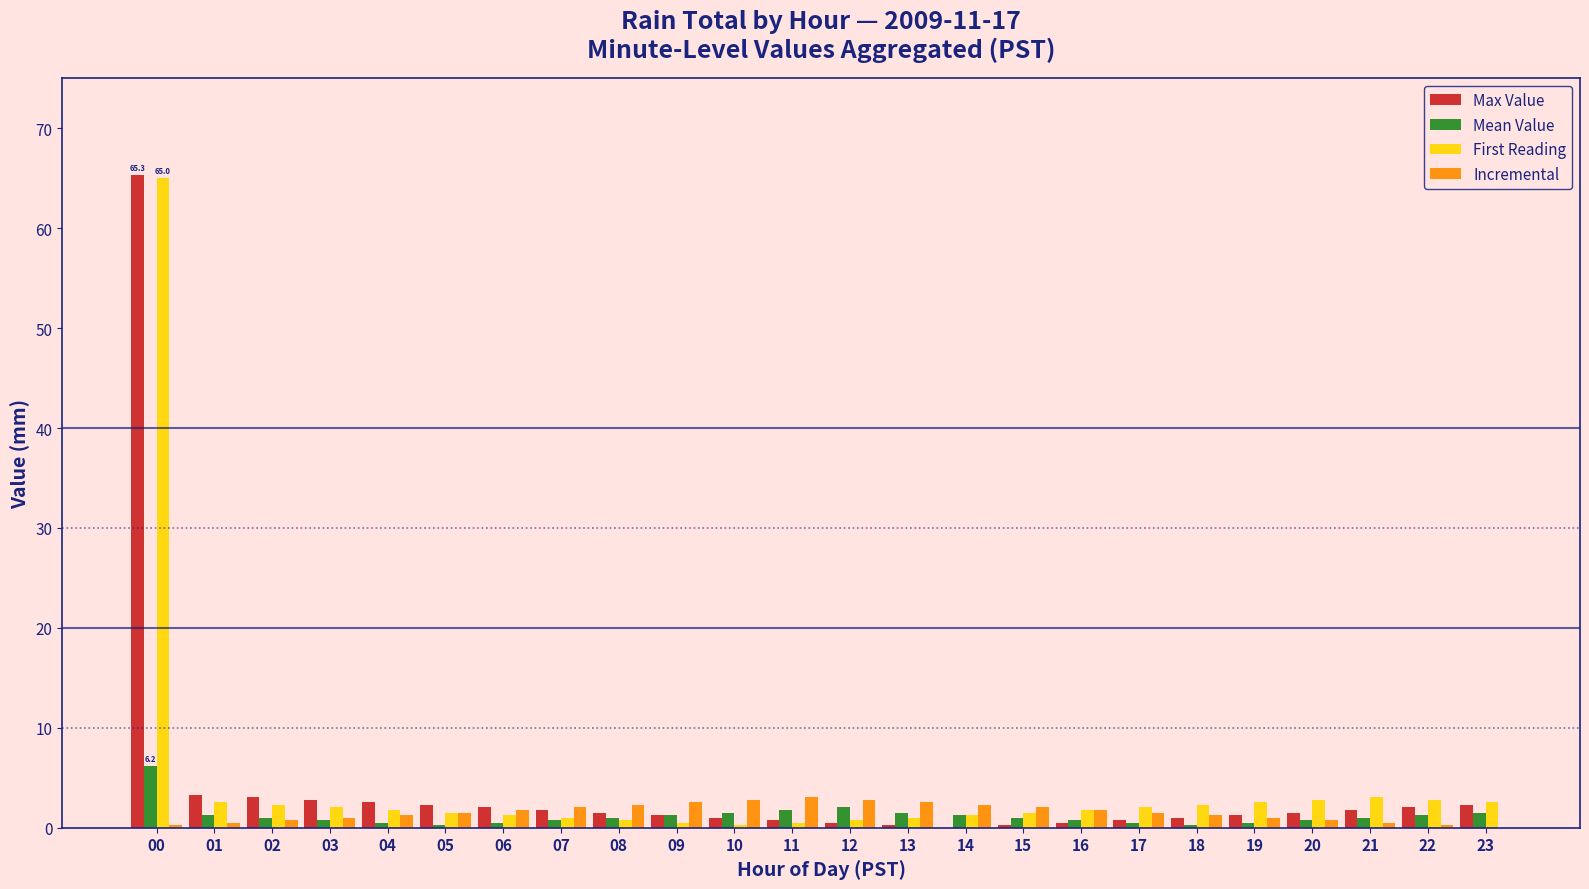

What is the average value of the First Reading series?

4.3